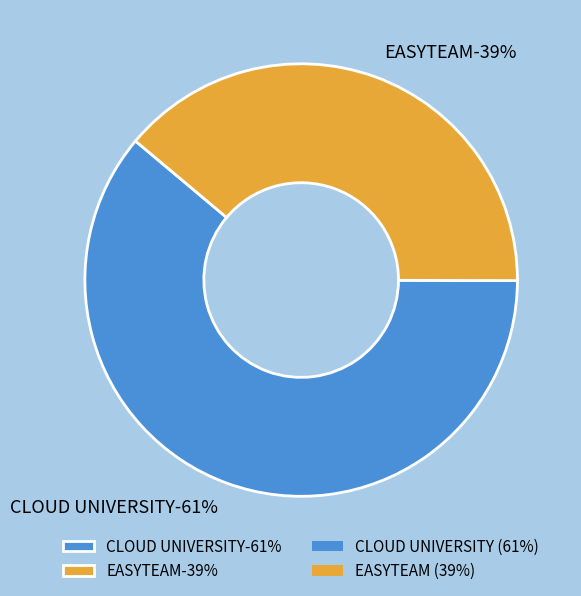

Is it true that CLOUD UNIVERSITY is 61% of the pie?

True